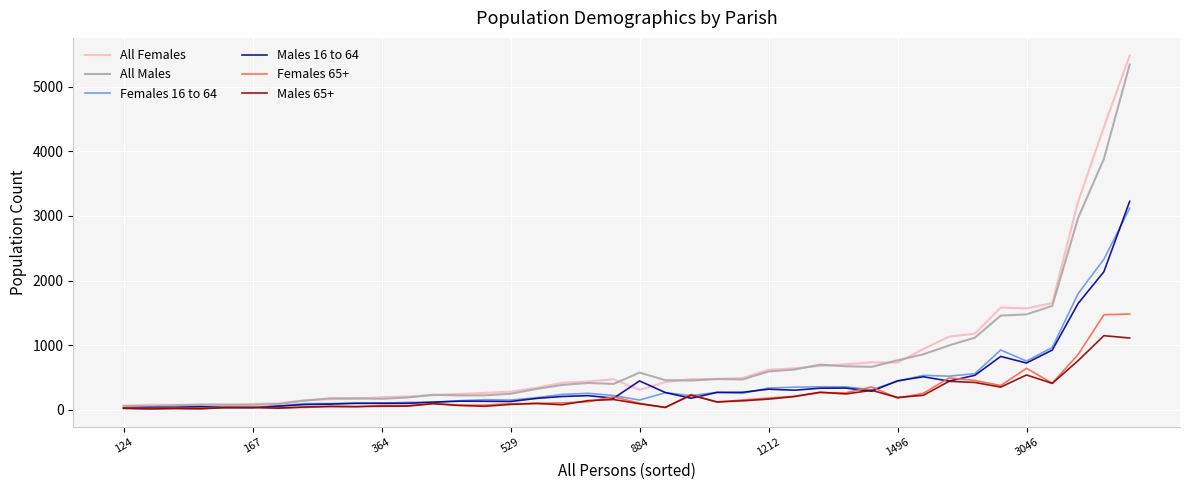

What is the difference between the maximum and minimum values in the All Males series?

5289